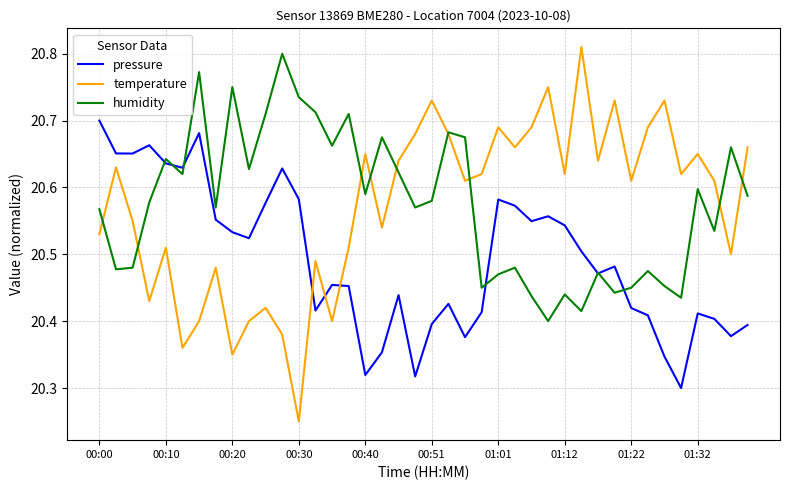

Which series has the widest spread of values?

temperature